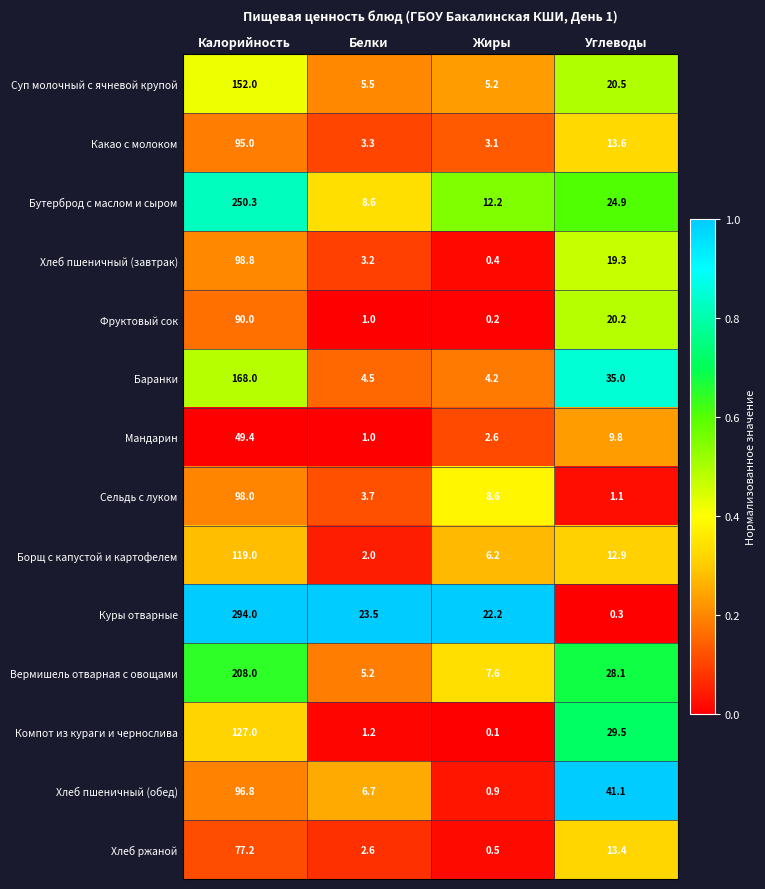

Which series has the widest spread of values?

Куры отварные